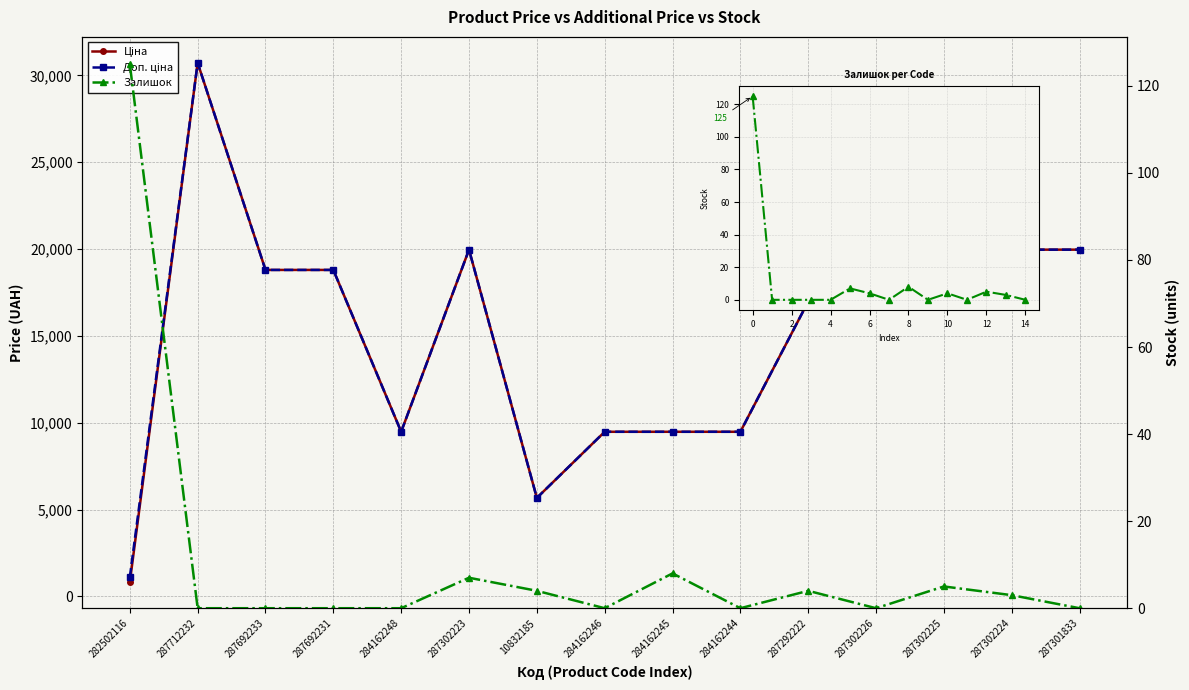

True or false: Залишок and Ціна cross at least once.

False